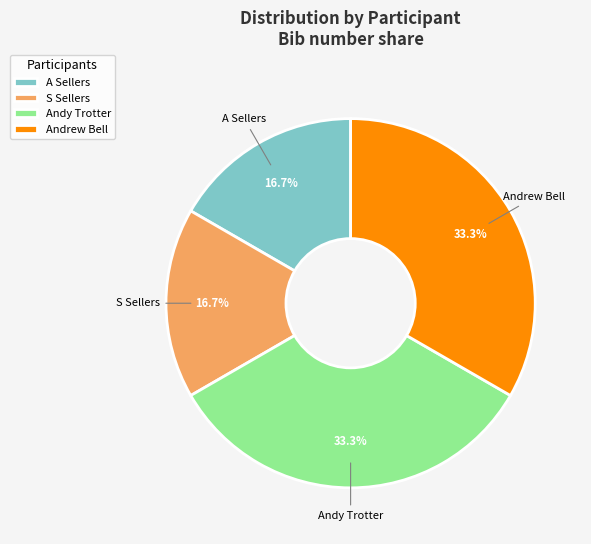

To the nearest percent, what is the combined percentage of Andrew Bell and S Sellers?

50%